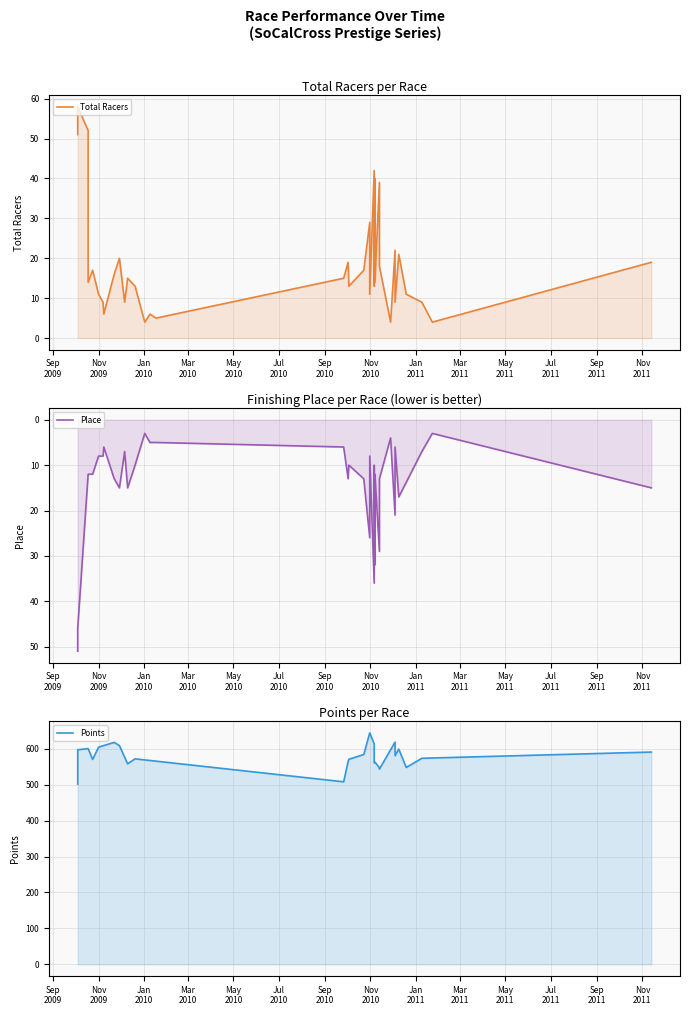

What is the minimum value shown in the chart?

4